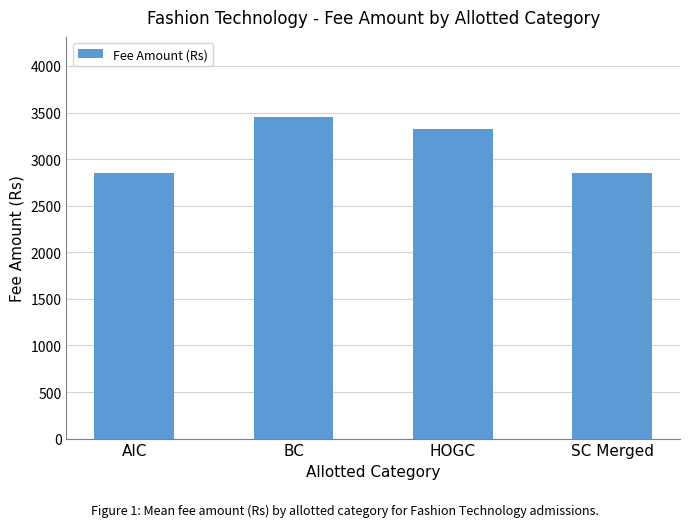

How many categories are shown in the chart?

4